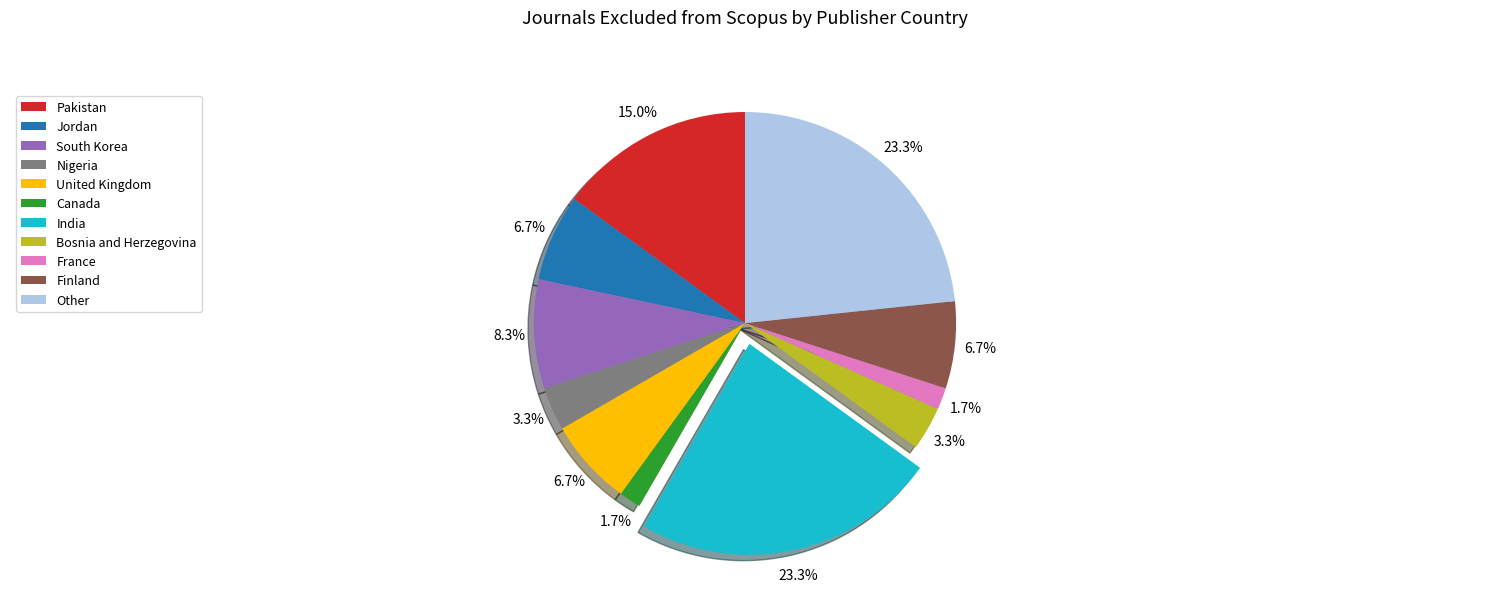

Do United Kingdom and Bosnia and Herzegovina together represent more than half of the pie?

No